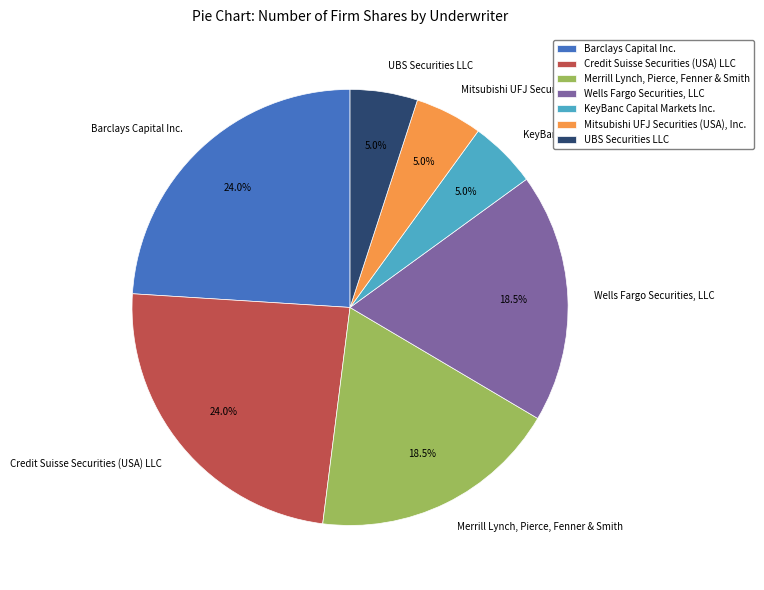

To the nearest percent, what is the average slice percentage?

14%